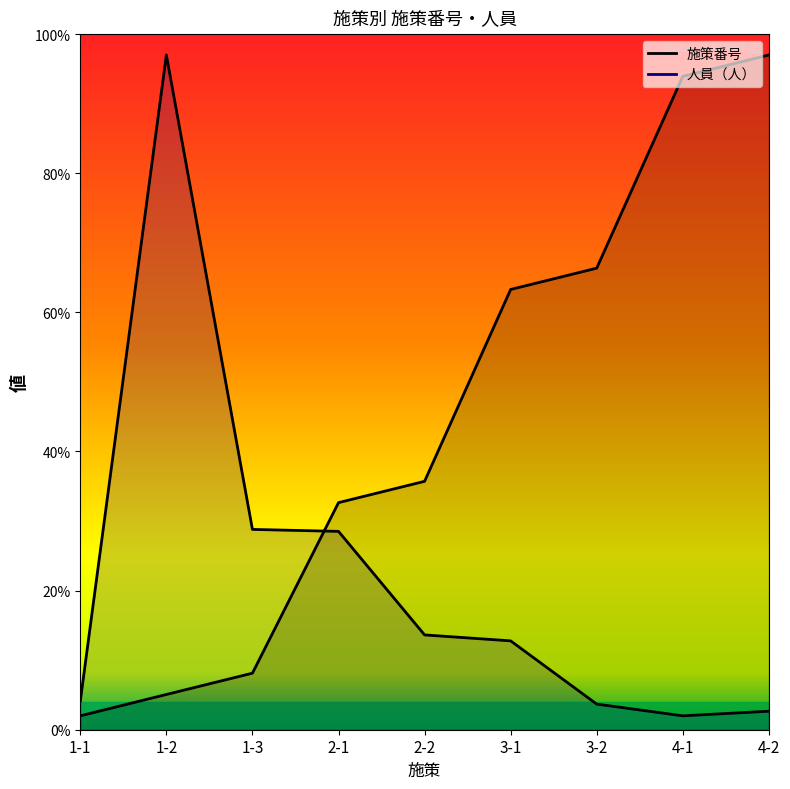

True or false: 施策番号 has a value of 66.4 at 3-2.

True